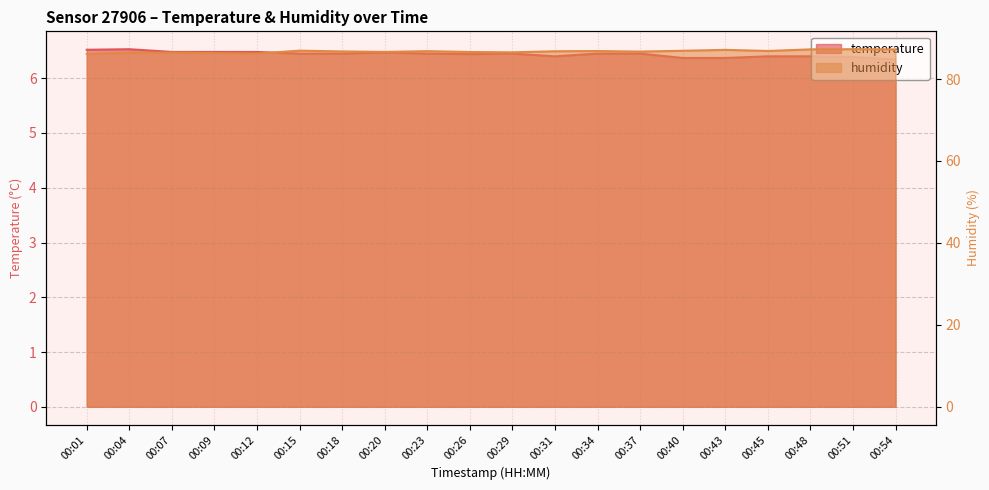

Reading left to right, what are all the values shown in this chart?

temperature: 00:01=6.5	00:04=6.5	00:07=6.5	00:09=6.5	00:12=6.5	00:15=6.5	00:18=6.5	00:20=6.5	00:23=6.5	00:26=6.4	00:29=6.5	00:31=6.4	00:34=6.5	00:37=6.5	00:40=6.4	00:43=6.4	00:45=6.4	00:48=6.4	00:51=6.4	00:54=6.3
humidity: 00:01=86.1	00:04=86.4	00:07=86.4	00:09=86.3	00:12=86.2	00:15=86.9	00:18=86.7	00:20=86.6	00:23=86.8	00:26=86.6	00:29=86.5	00:31=86.8	00:34=86.8	00:37=86.7	00:40=86.9	00:43=87.1	00:45=86.8	00:48=87.2	00:51=87.3	00:54=87.2